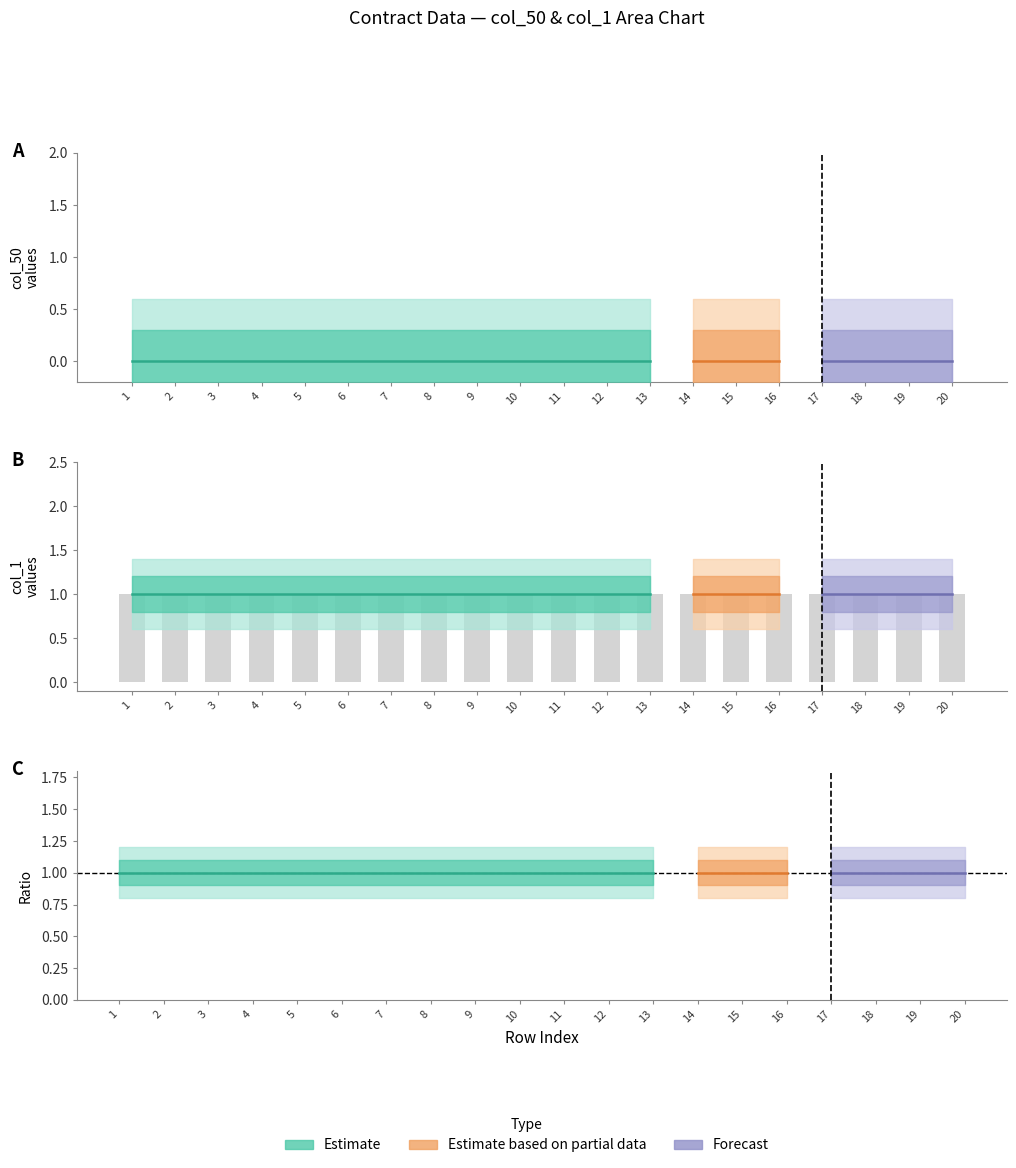

Reading left to right, transcribe all the data shown in this chart.

col_50: 1=0	2=0	3=0	4=0	5=0	6=0	7=0	8=0	9=0	10=0	11=0	12=0	13=0	14=0	15=0	16=0	17=0	18=0	19=0	20=0
col_1: 1=1	2=1	3=1	4=1	5=1	6=1	7=1	8=1	9=1	10=1	11=1	12=1	13=1	14=1	15=1	16=1	17=1	18=1	19=1	20=1